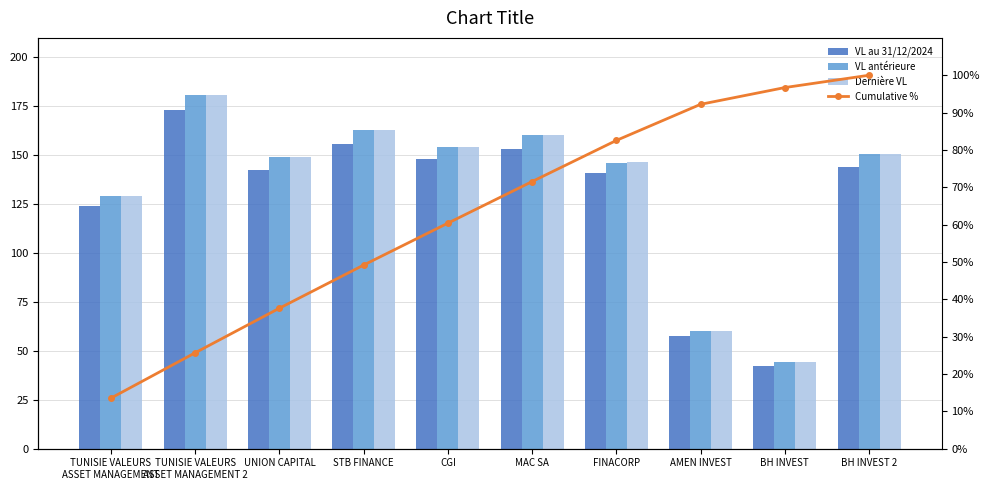

What is the minimum value for VL antérieure?

44.3